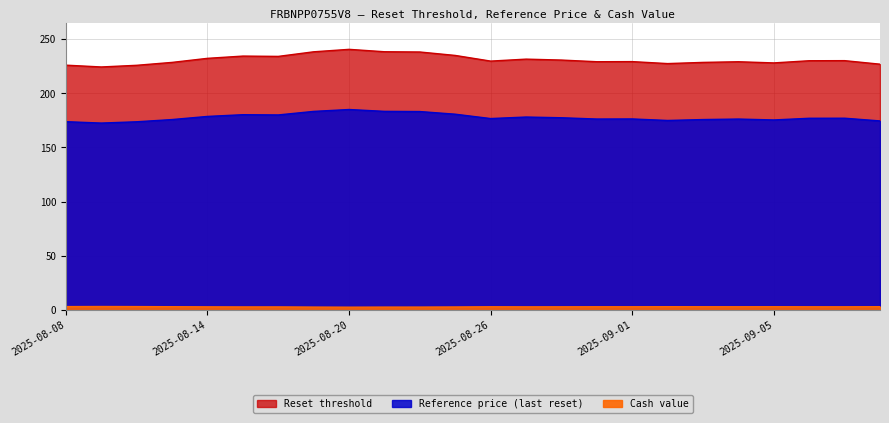

Rank the series by their maximum value, from lowest to highest.

Cash value, Reference price (last reset), Reset threshold